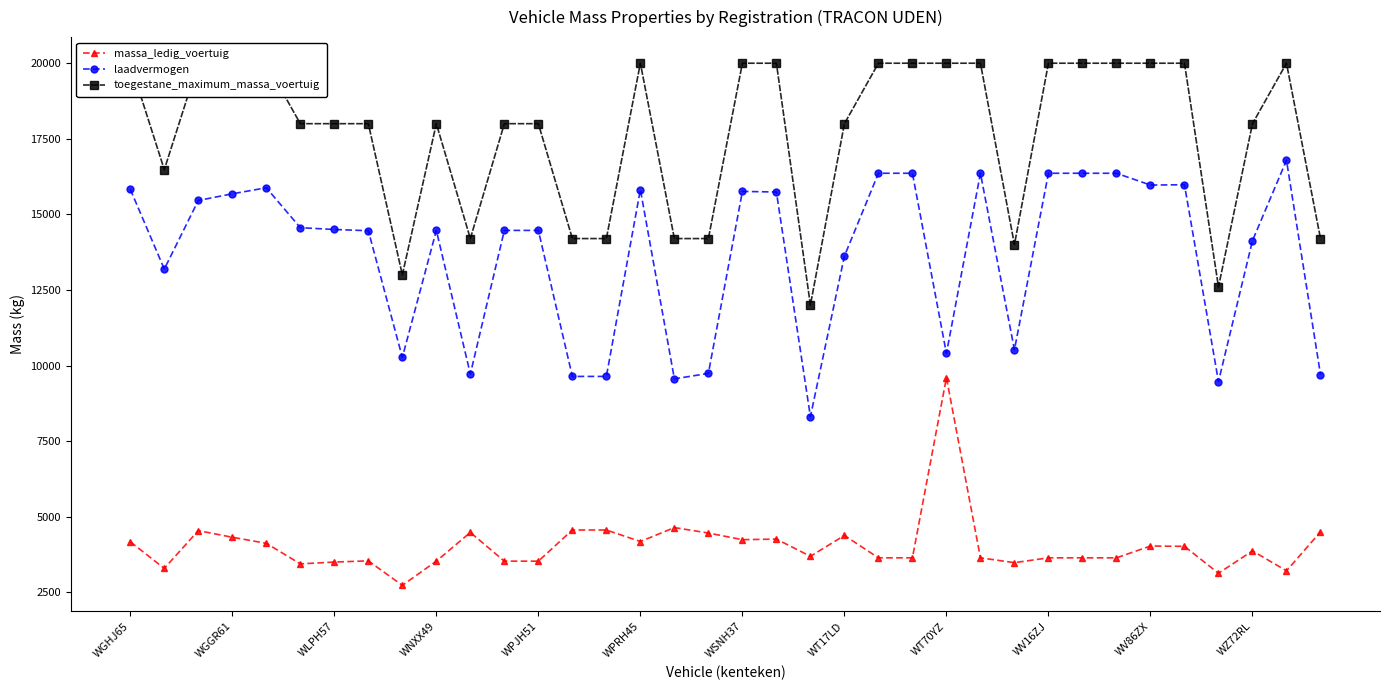

What is the difference between the maximum and minimum values in the massa_ledig_voertuig series?

6870